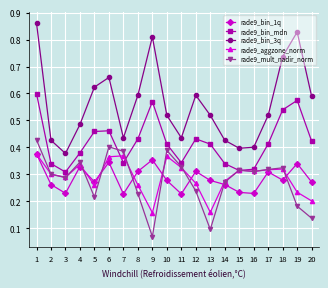

The value of rade9_mult_nadir_norm at 12 is 0.4. True or false?

False